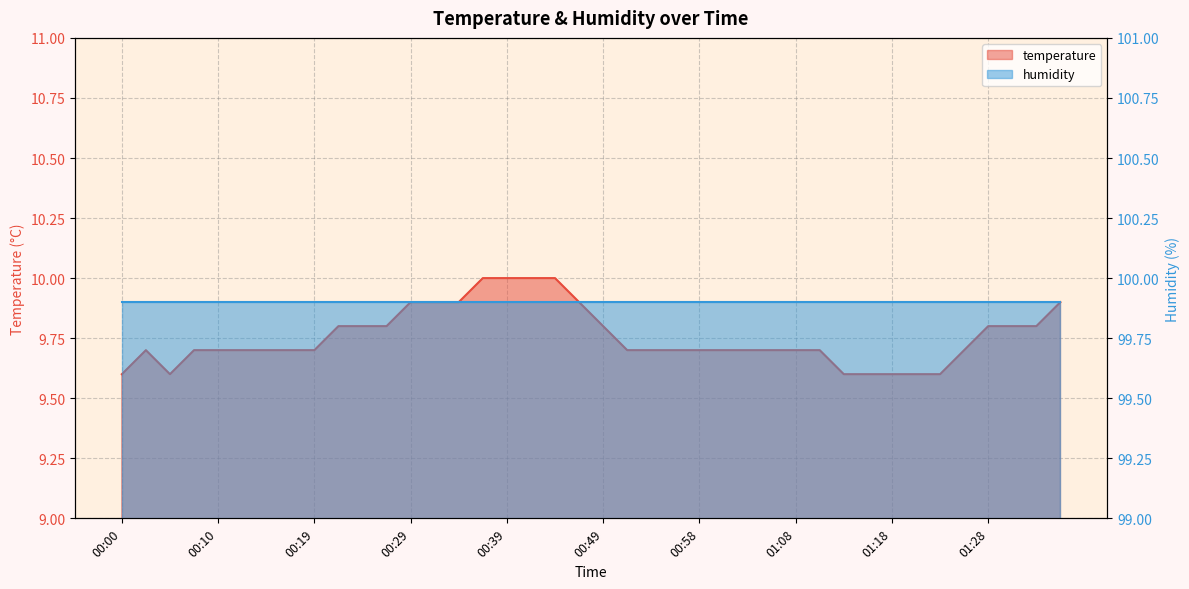

At which category does the chart reach its minimum across all series?

00:00